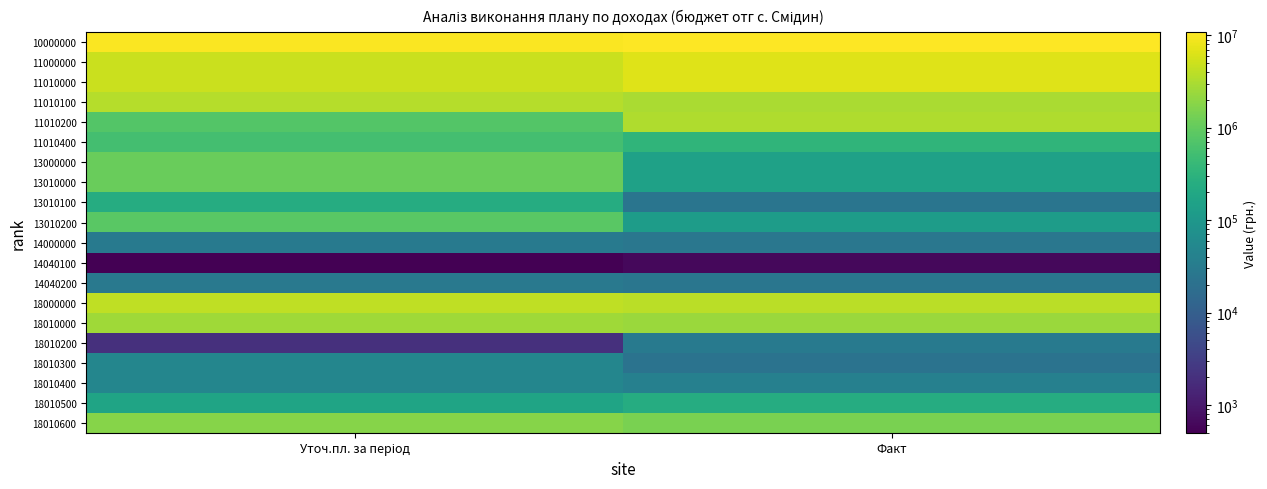

Which category has the highest value across all series?

Факт